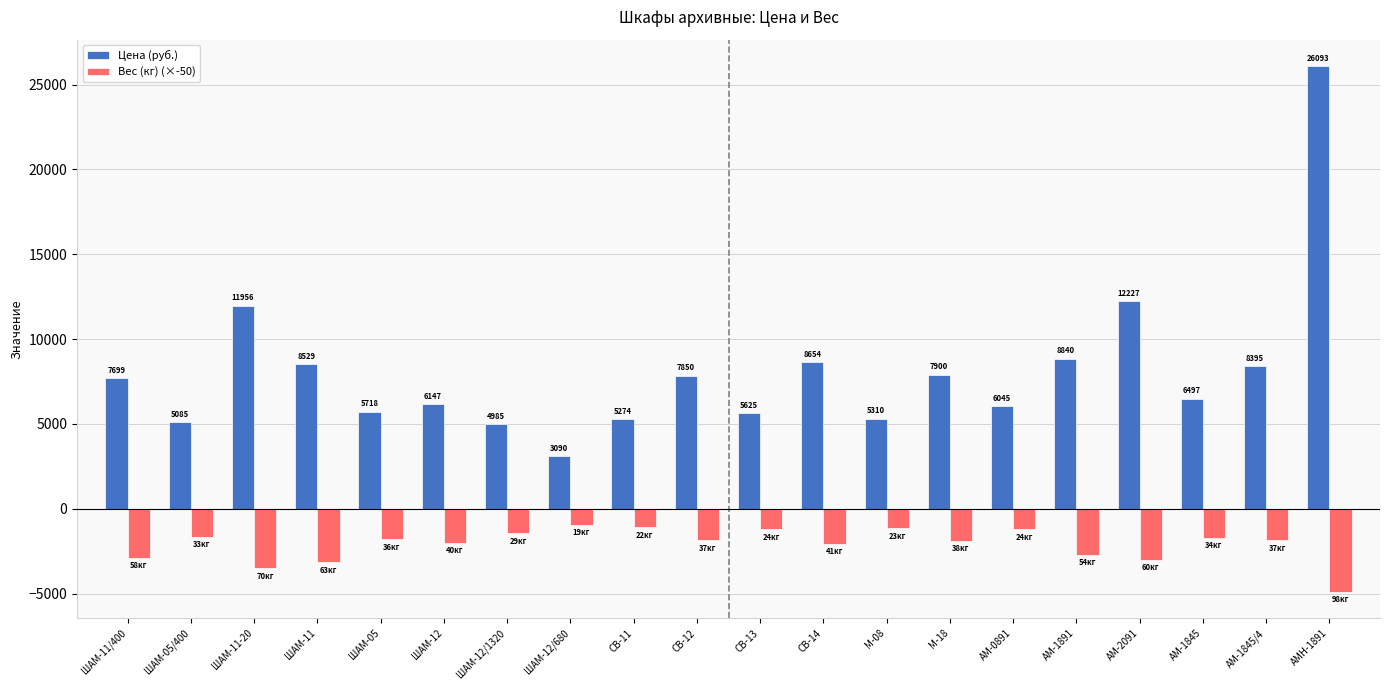

How many series are shown in this chart?

2